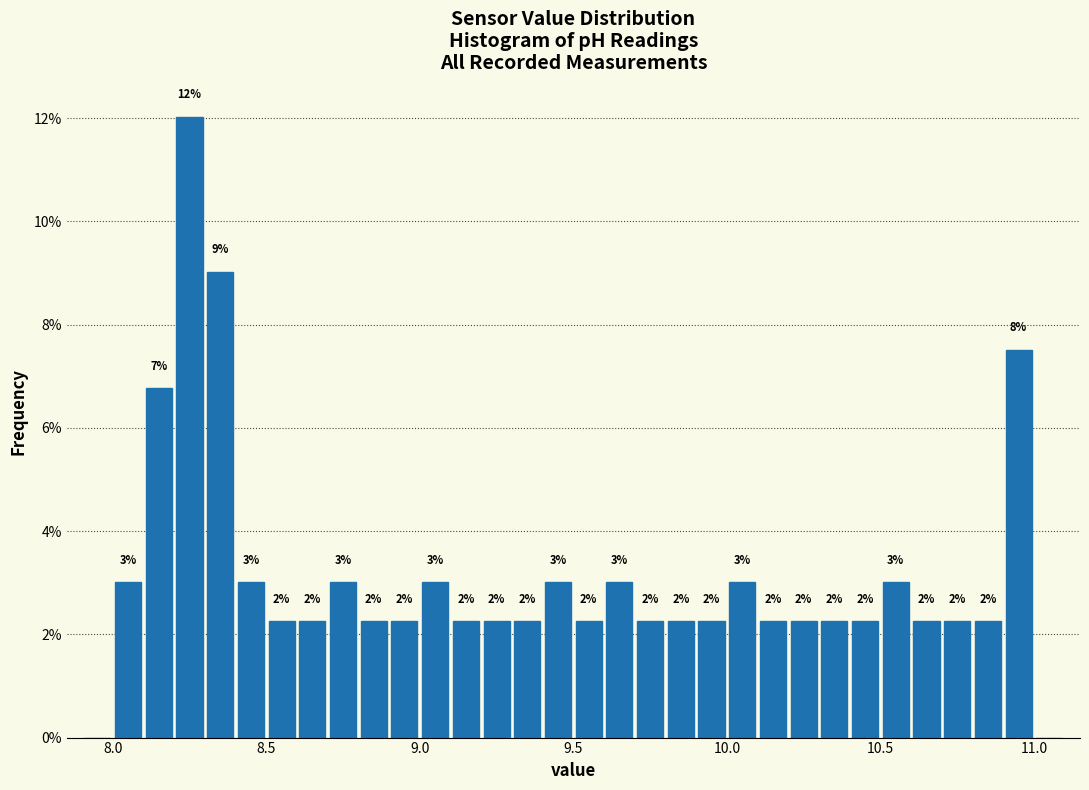

Read against the x-axis, roughly where is the centre of the tallest bar?

8.25